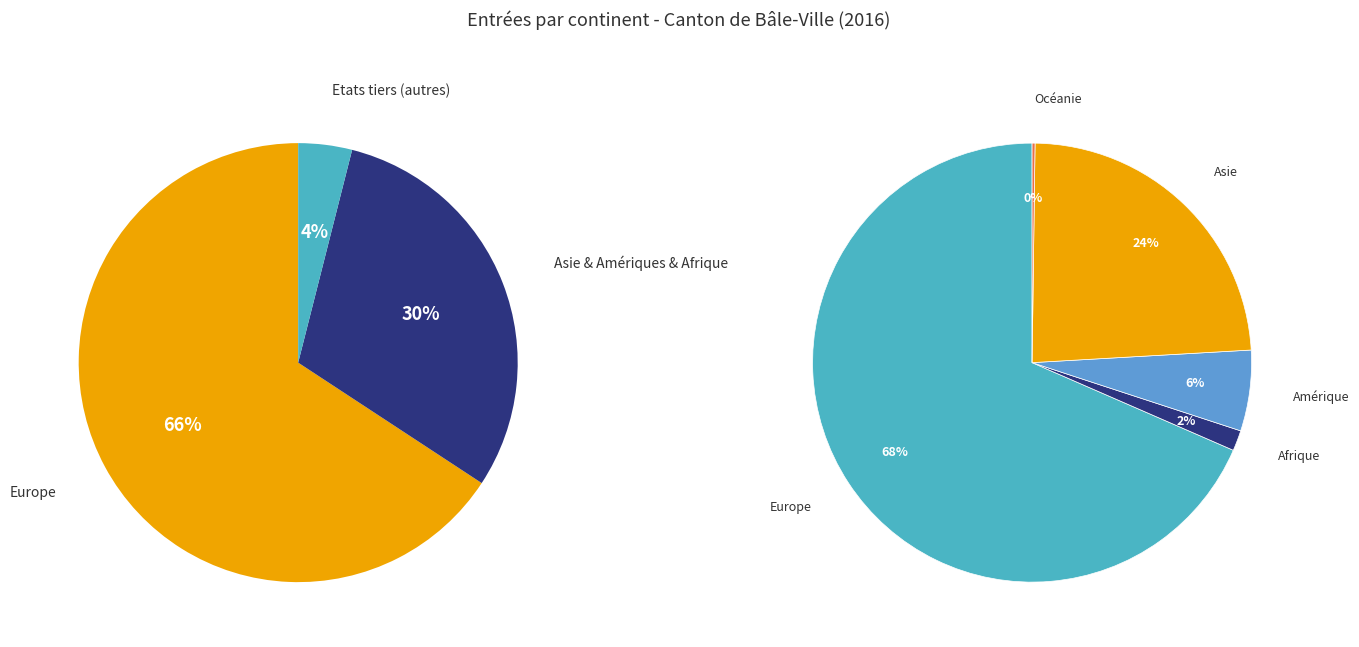

Between Asie and Océanie, which is larger?

Asie